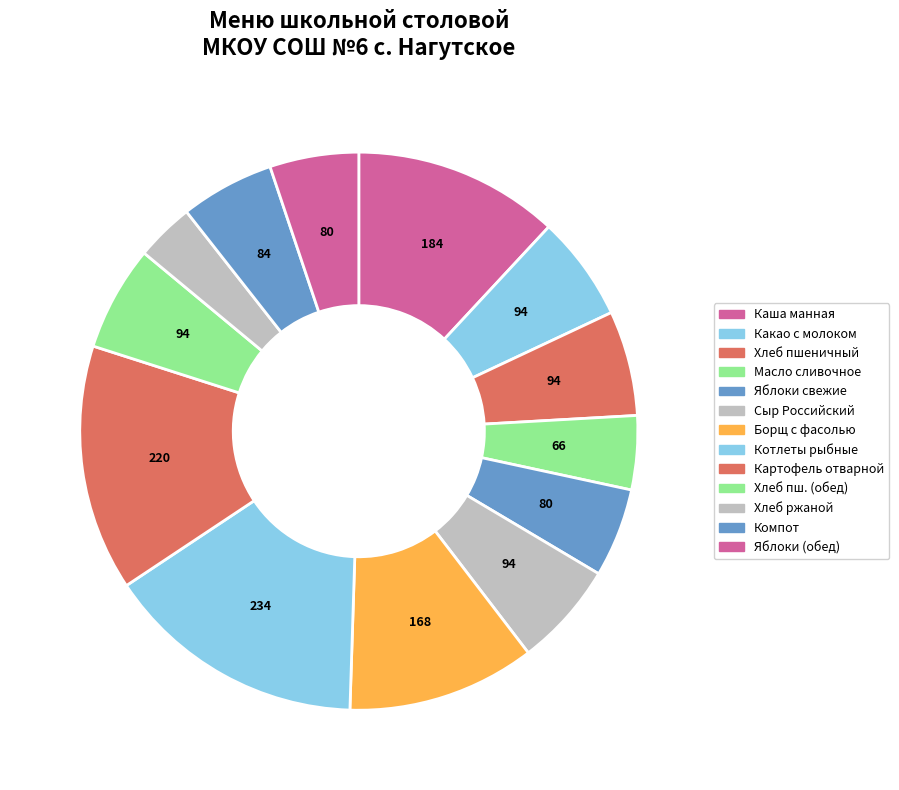

Rank the categories by value from highest to lowest.

Котлеты рыбные, Картофель отварной, Каша жидкая молочная манная с маслом, Борщ с фасолью, Какао с молоком, Хлеб пшеничный (завтрак), Хлеб пшеничный (обед), Сыр Российский, Компот из сухофруктов, Яблоки свежие (завтрак), Яблоки свежие (обед), Масло сливочное, Хлеб ржано-пшеничный